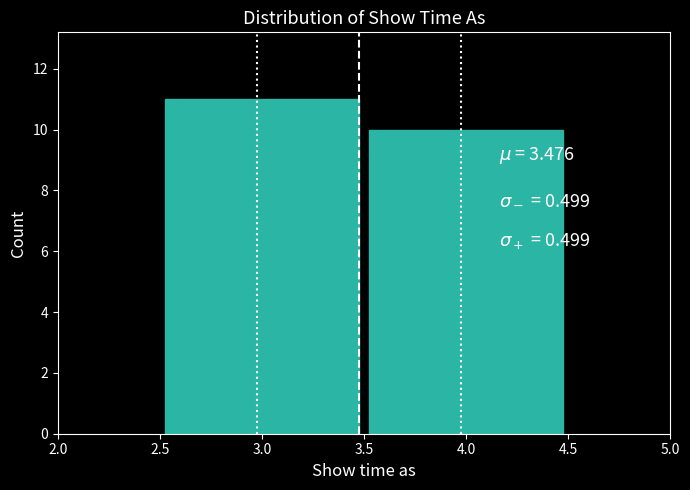

Reading left to right, list every bar in this chart as the range it spans on the x-axis followed by its height. The values are not printed on the chart, so give them approximately, as read against the axis.

2.5 to 3.5: 11
3.5 to 4.5: 10